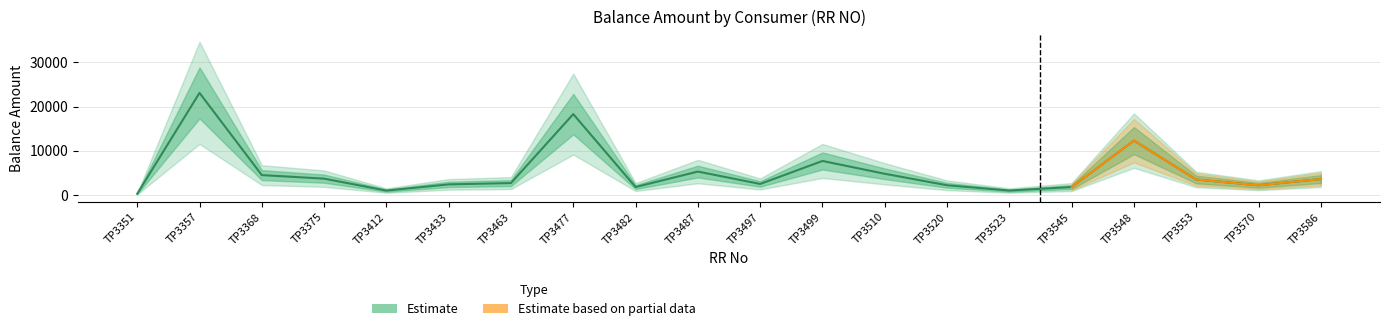

Which category has the highest value across all series?

TP3357